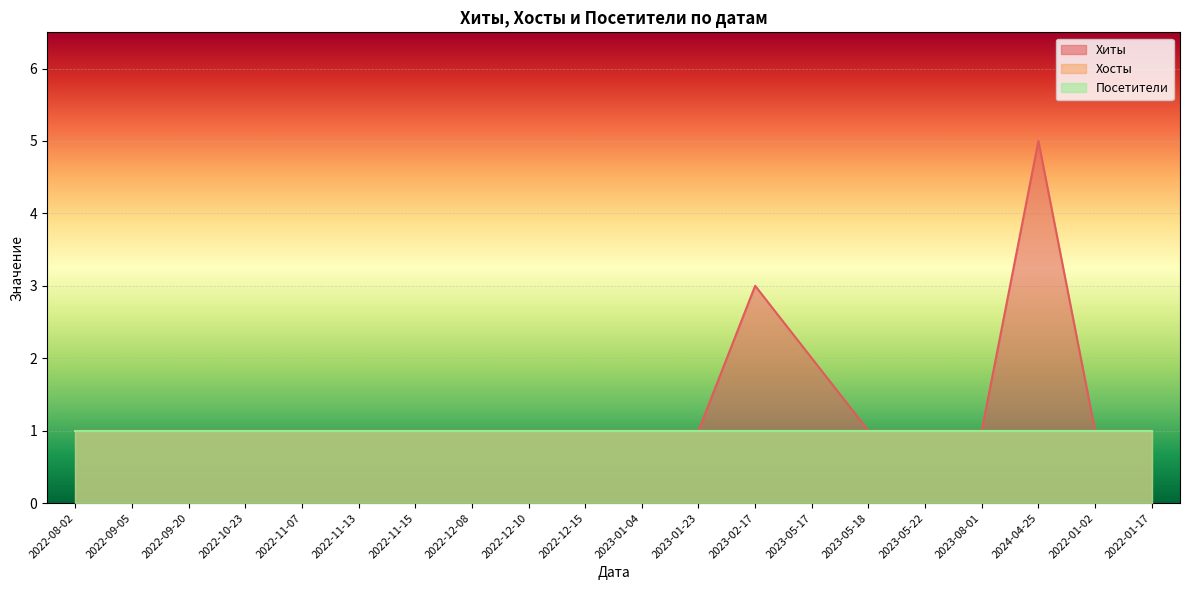

What are all the series names shown in the legend?

Хиты, Хосты, Посетители